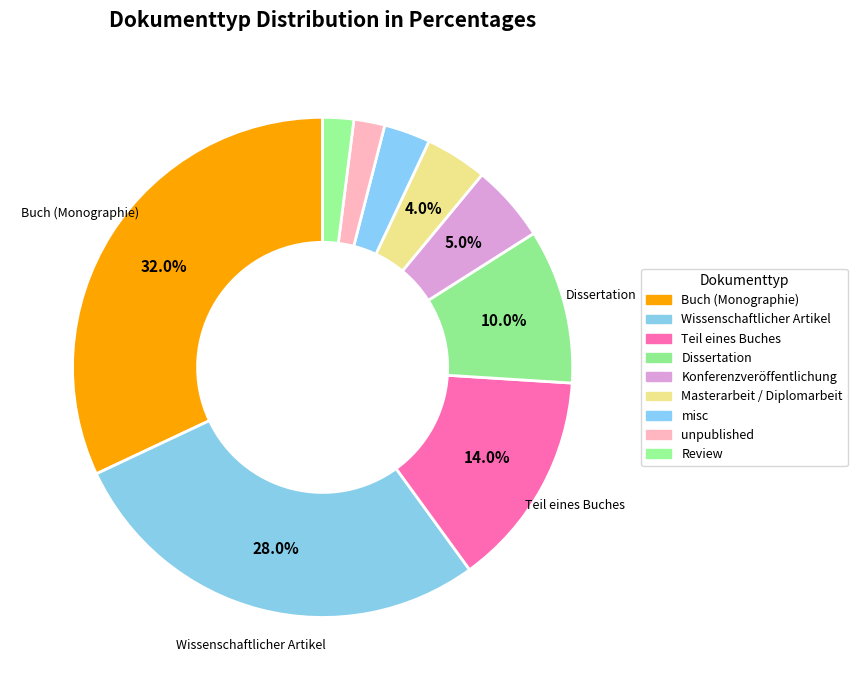

To the nearest percent, what portion does Buch (Monographie) represent?

32%